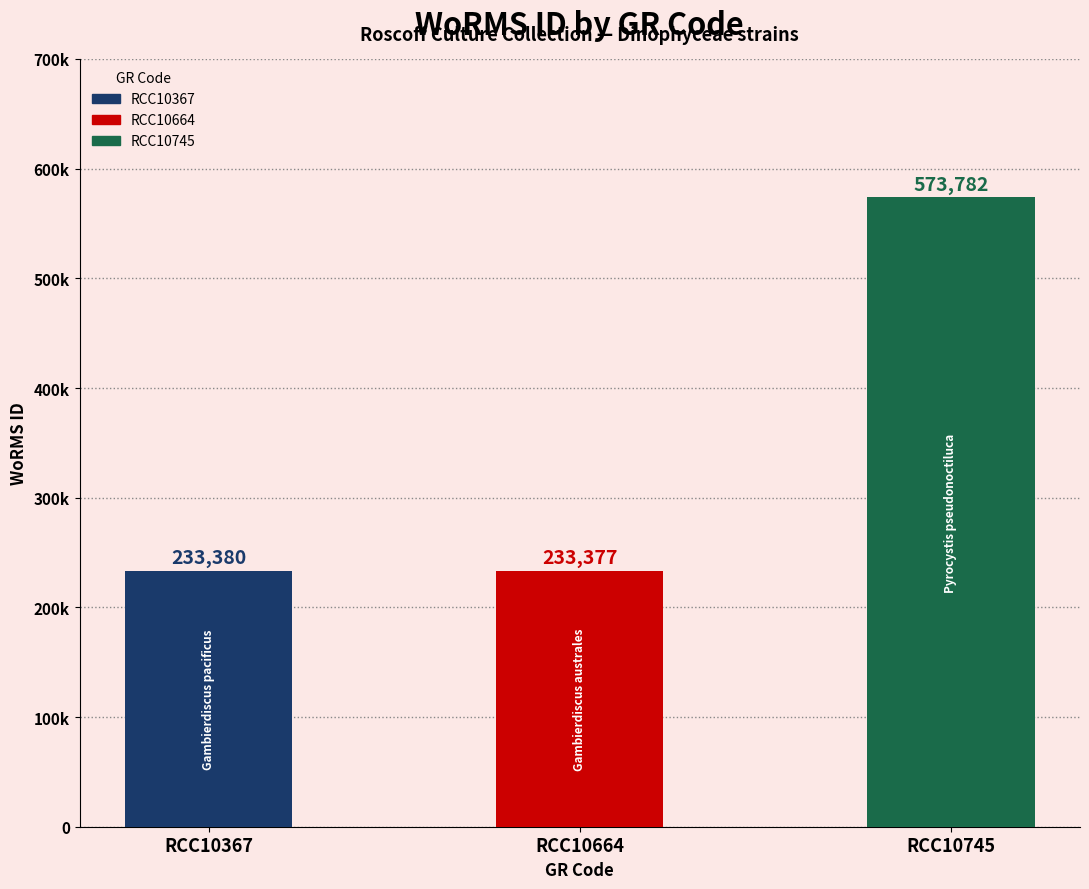

Reading left to right, extract all data points from this chart.

233380	233377	573782